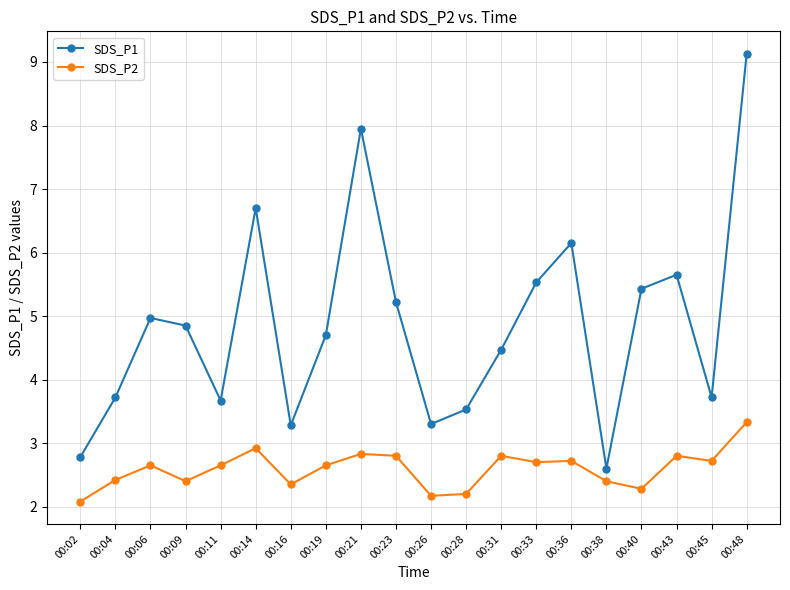

Is the value of SDS_P2 at 00:14 greater than the value of SDS_P1 at 00:36?

No